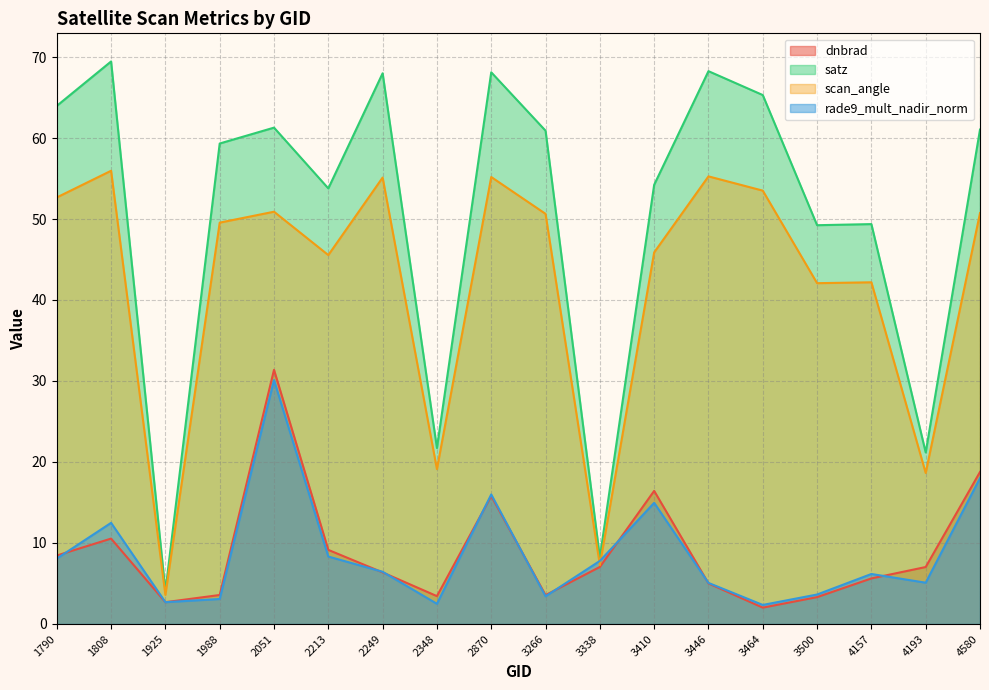

What is the spread (max minus min) of values at 3500?

45.9